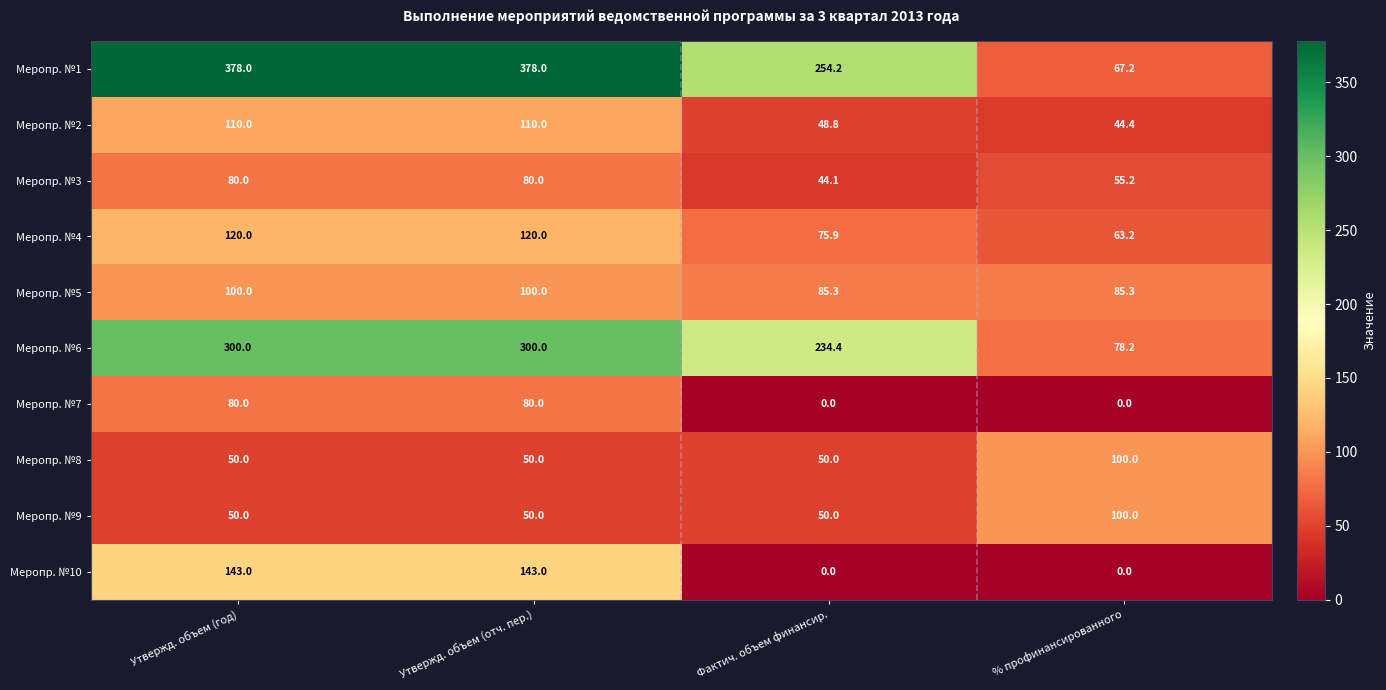

What is the difference between the highest and lowest values at Утвержд. объем (год)?

328.0